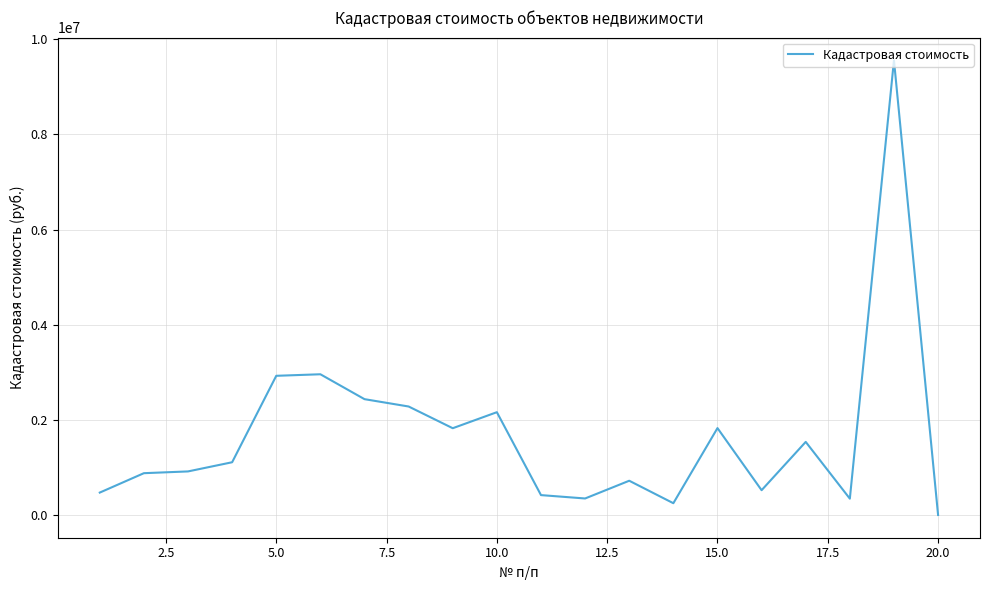

What is the maximum value shown in the chart?

9553268.9